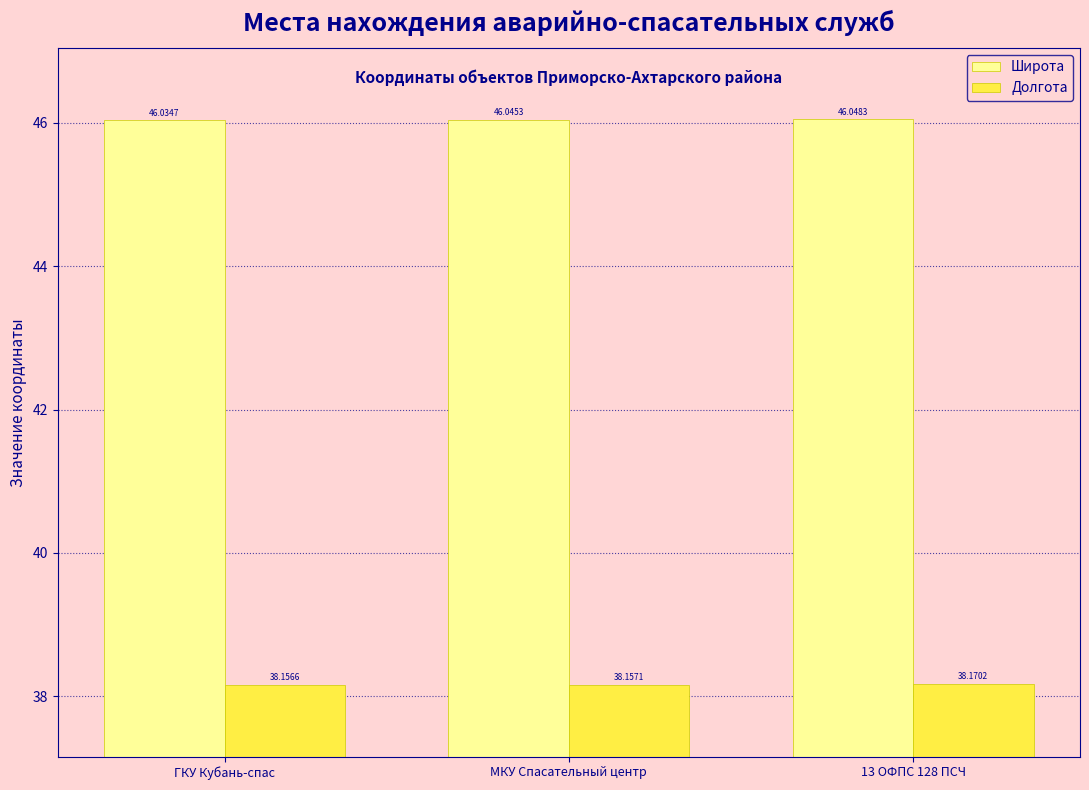

The value of Широта at МКУ Спасательный центр is 71.8. True or false?

False